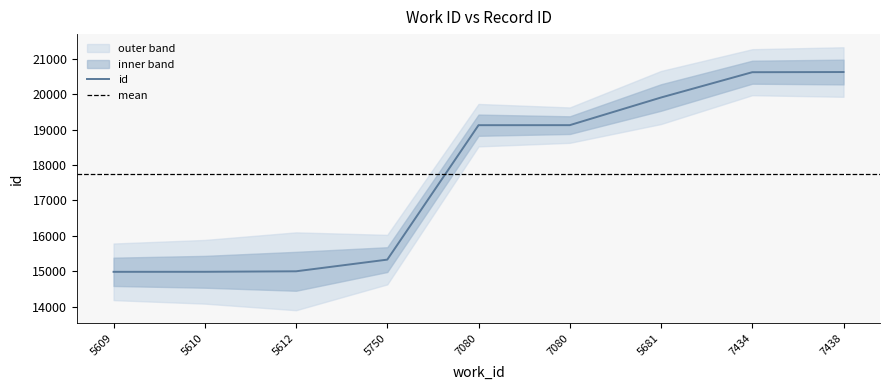

Rank the categories by value from highest to lowest.

7438, 7434, 5681, 7080, 7080, 5750, 5612, 5610, 5609